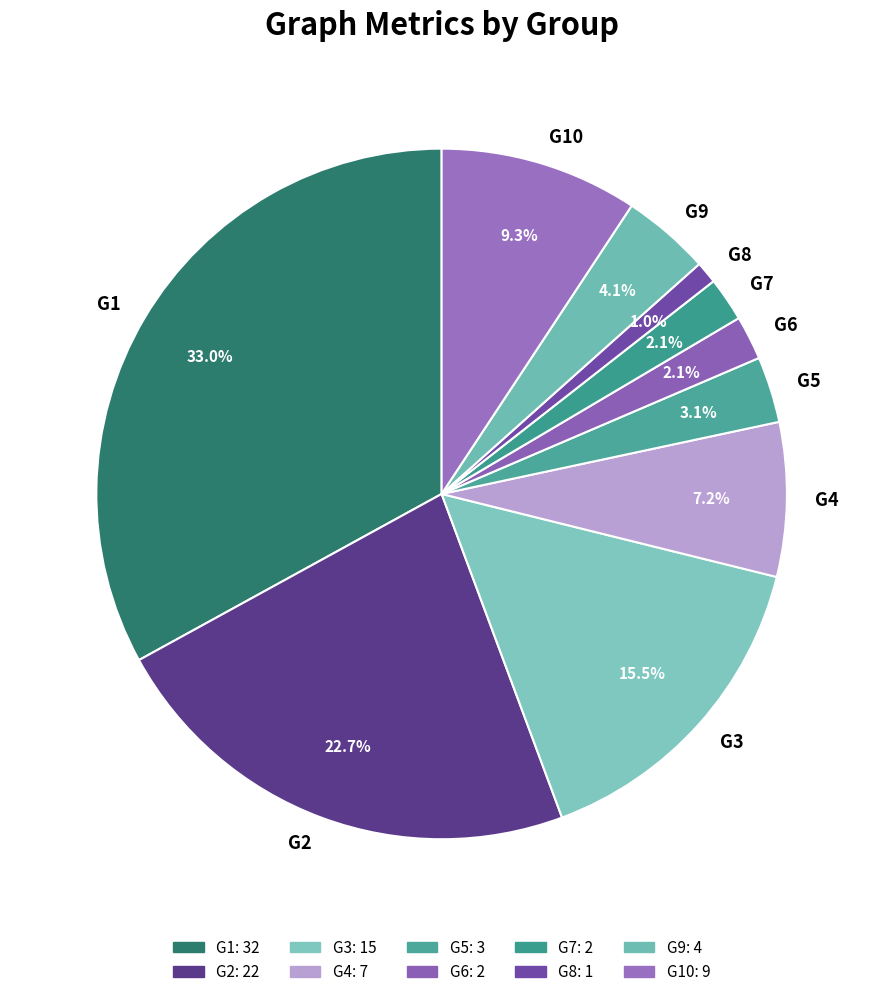

What portion of the pie excludes G2?

77.3%